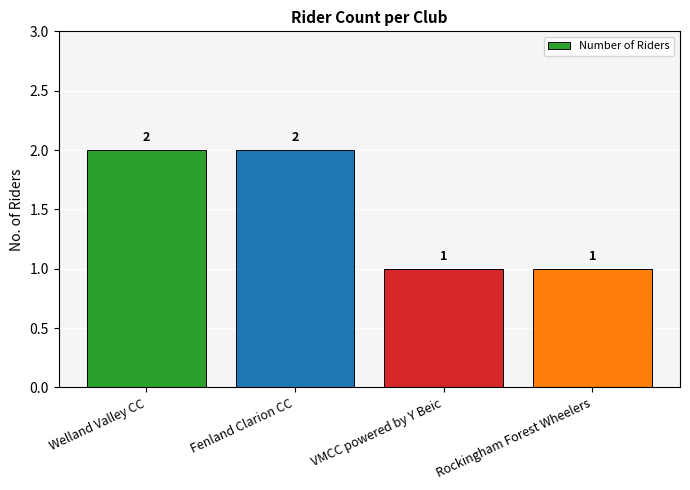

True or false: the data shows 1 at Rockingham Forest Wheelers.

True